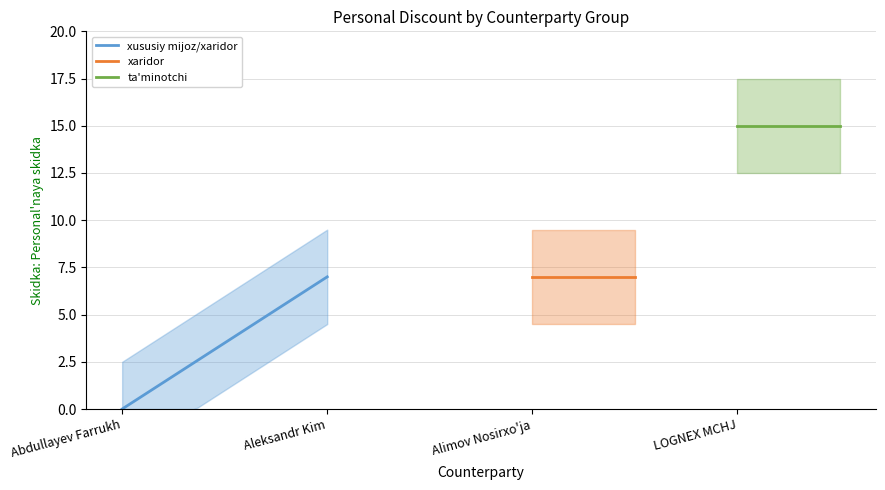

What is the label of the 1st point from the left?

Abdullayev Farrukh